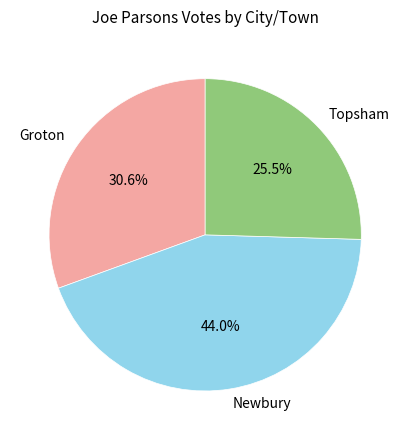

What is the smallest slice in the pie chart?

Topsham